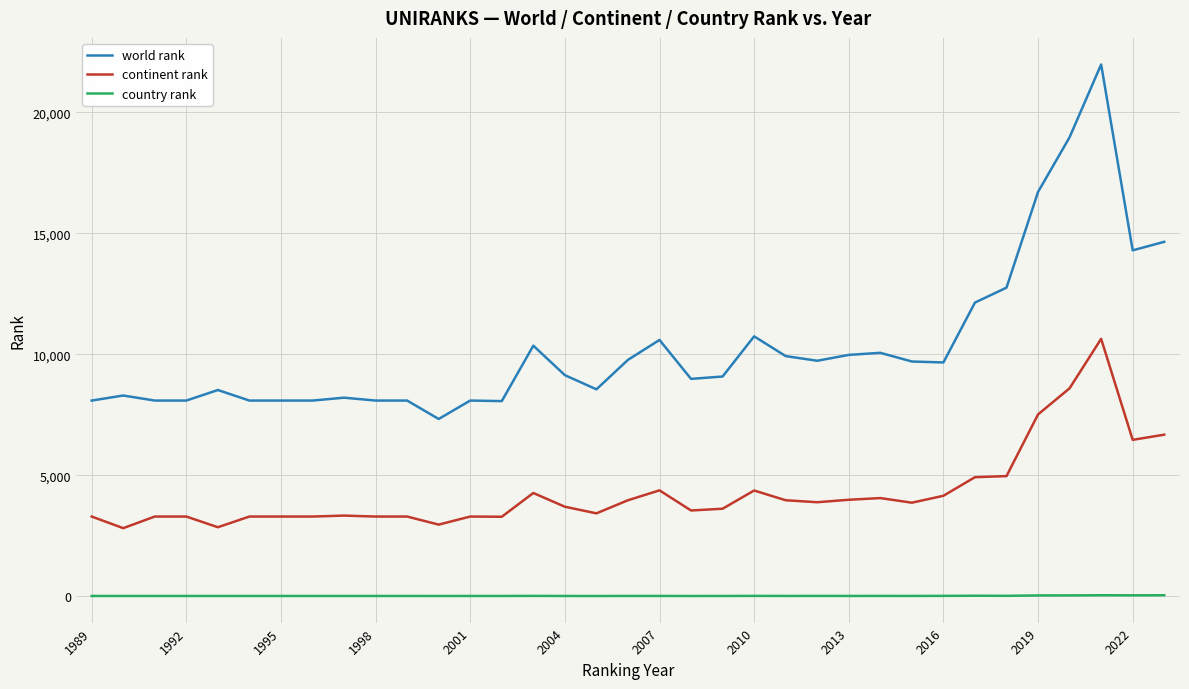

What is the difference between the maximum and minimum values in the continent rank series?

7823